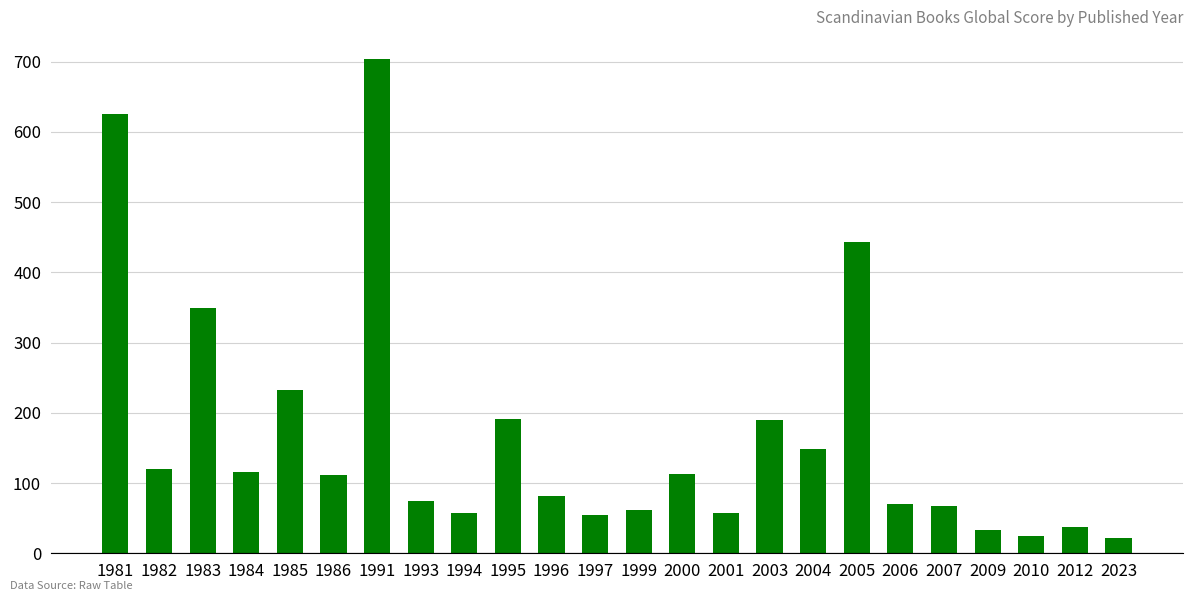

What is the difference between the maximum and minimum values?

682